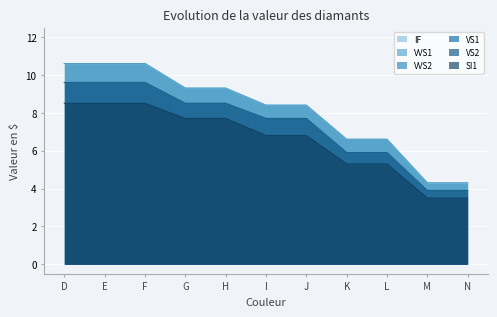

How many series are shown in this chart?

6